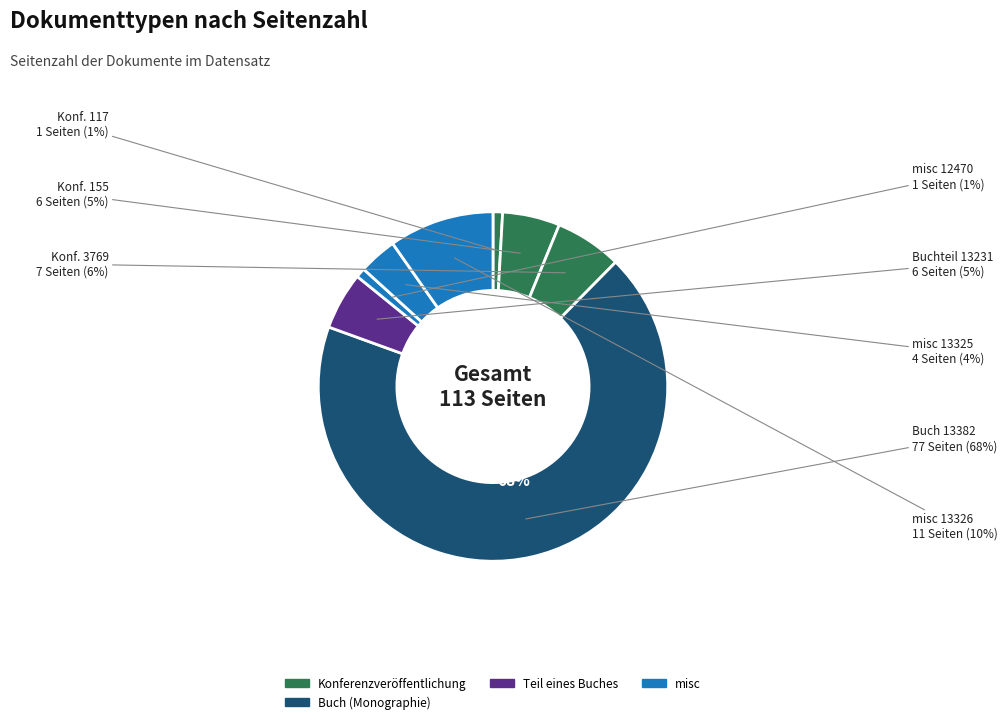

What is the largest slice in the pie chart?

Buch (Monographie)
(OPUS4-13382)